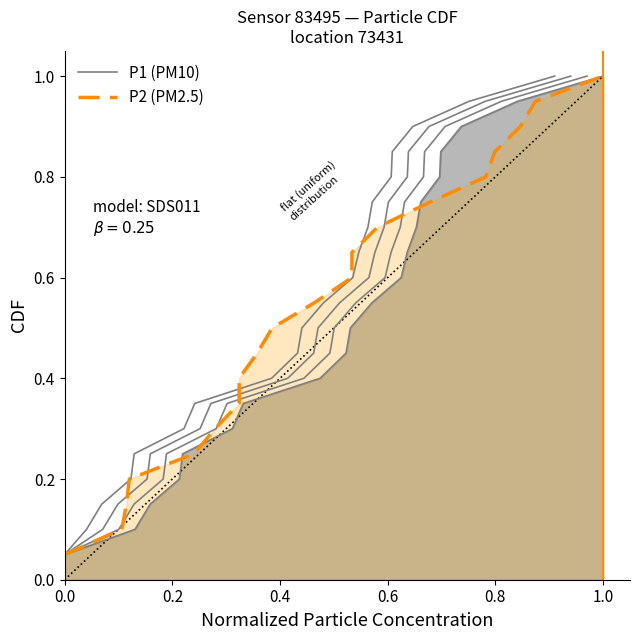

True or false: P2 (PM2.5) and P1 (PM10) intersect in this chart.

False